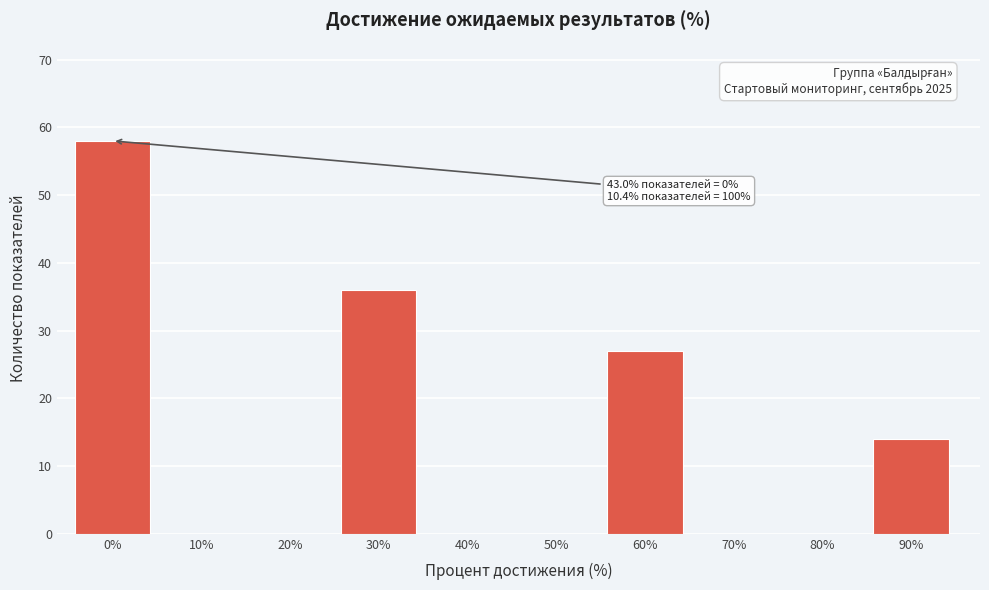

Reading left to right, transcribe all the data shown in this chart.

0%=58	10%=0	20%=0	30%=36	40%=0	50%=0	60%=27	70%=0	80%=0	90%=14